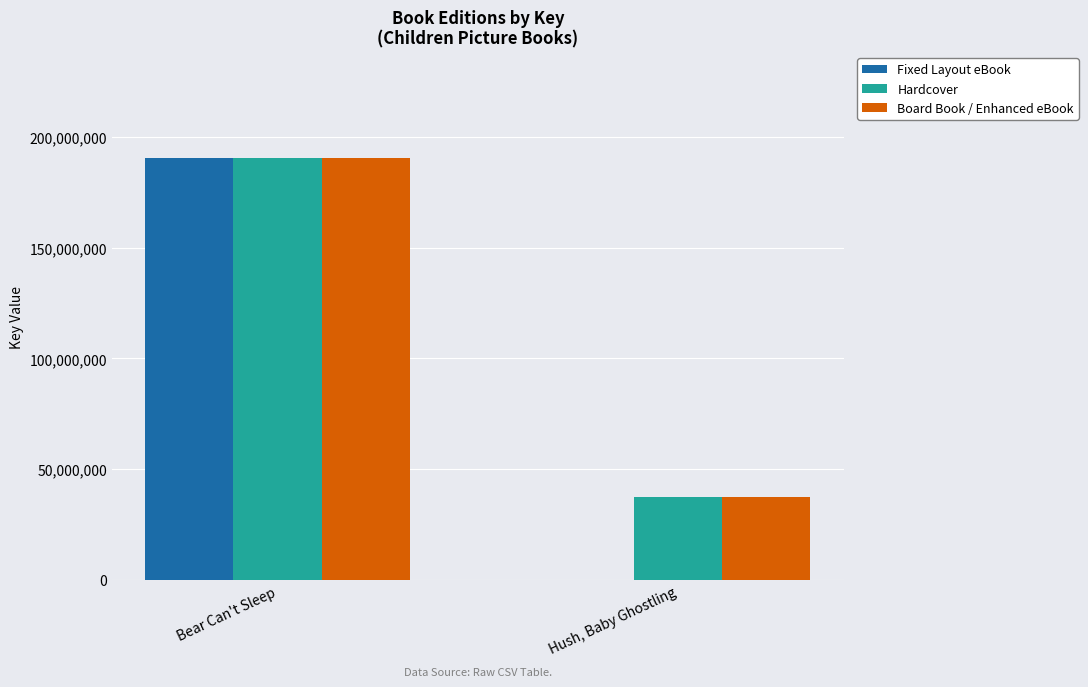

Count the number of data series in this chart.

3